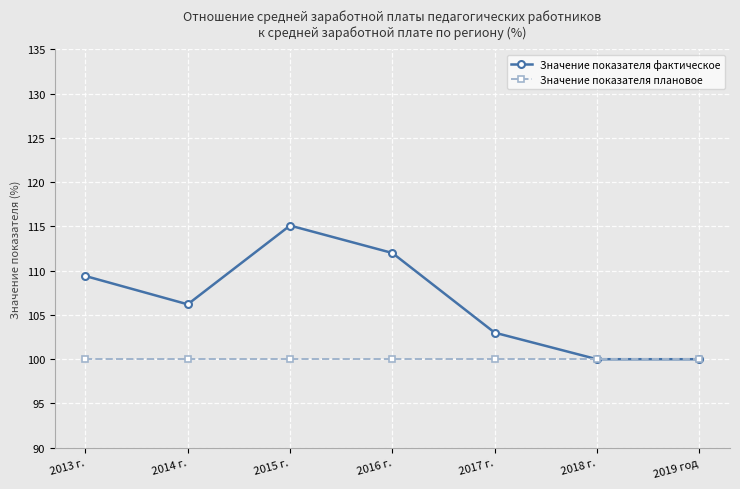

What is the maximum value shown in the chart?

115.1